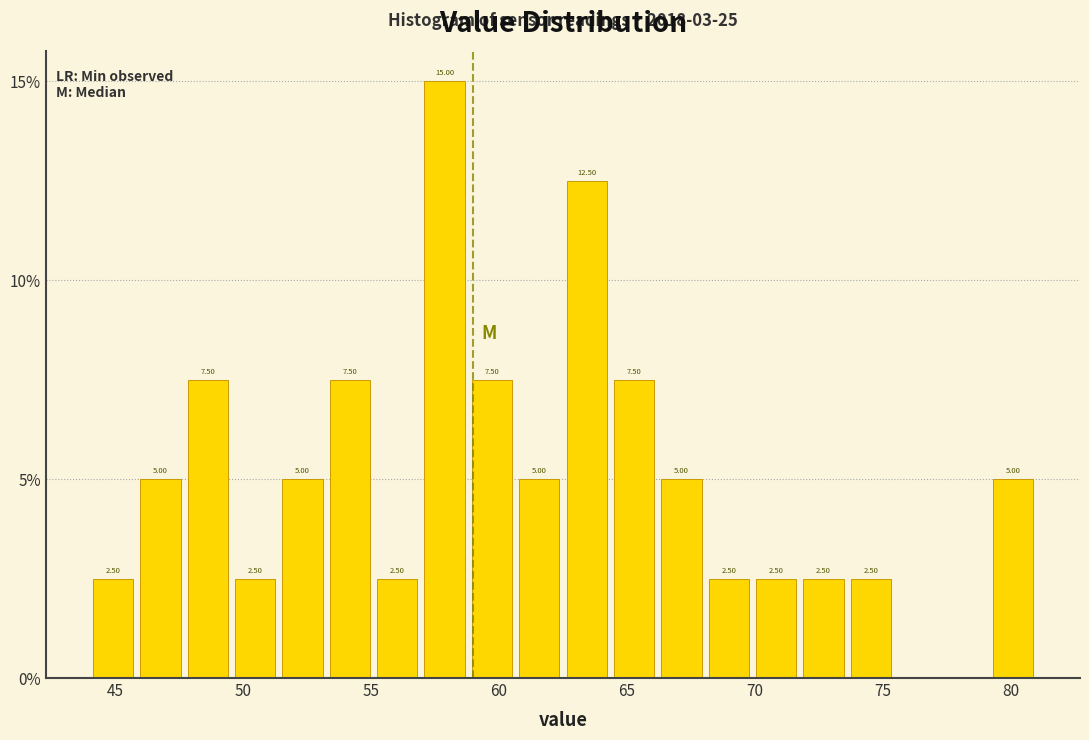

Around what value on the x-axis is the tallest bar? Give the approximate position of its centre, as read against the axis.

58.0